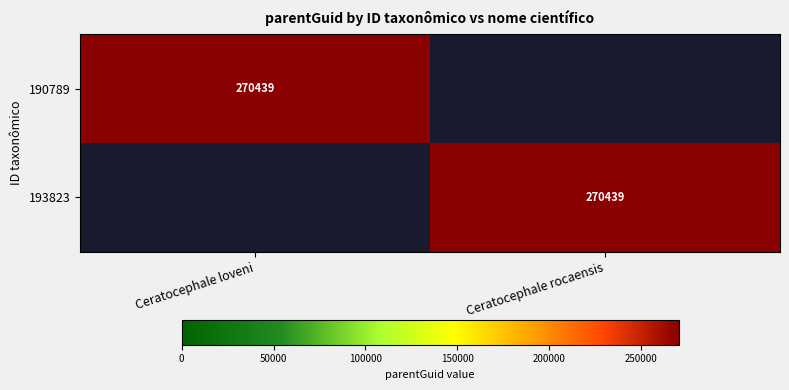

The 190789 series shows 270439 at Ceratocephale loveni. True or false?

True